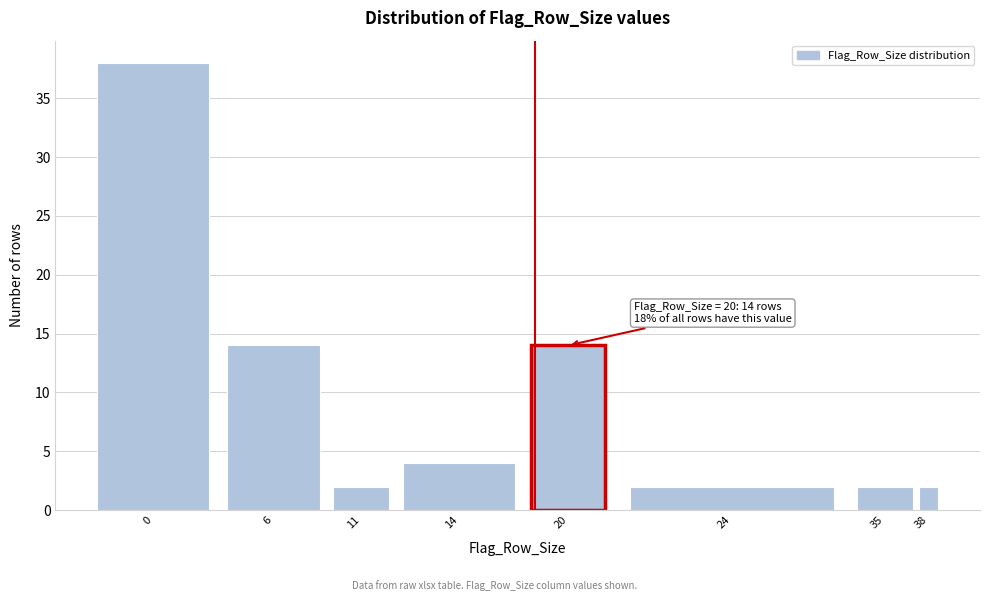

Reading left to right, what are all the values shown in this chart?

38	14	2	4	14	2	2	2